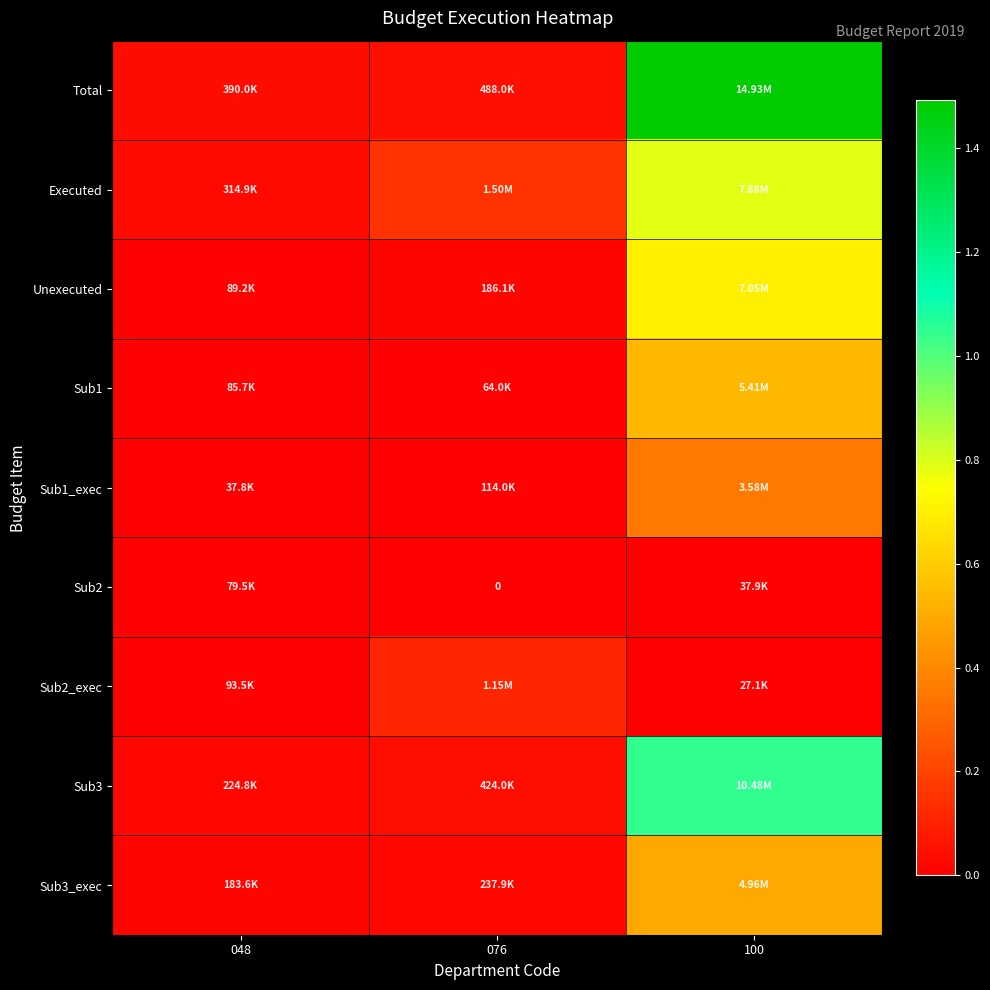

The Sub1 series shows 5413600.0 at 100. True or false?

True